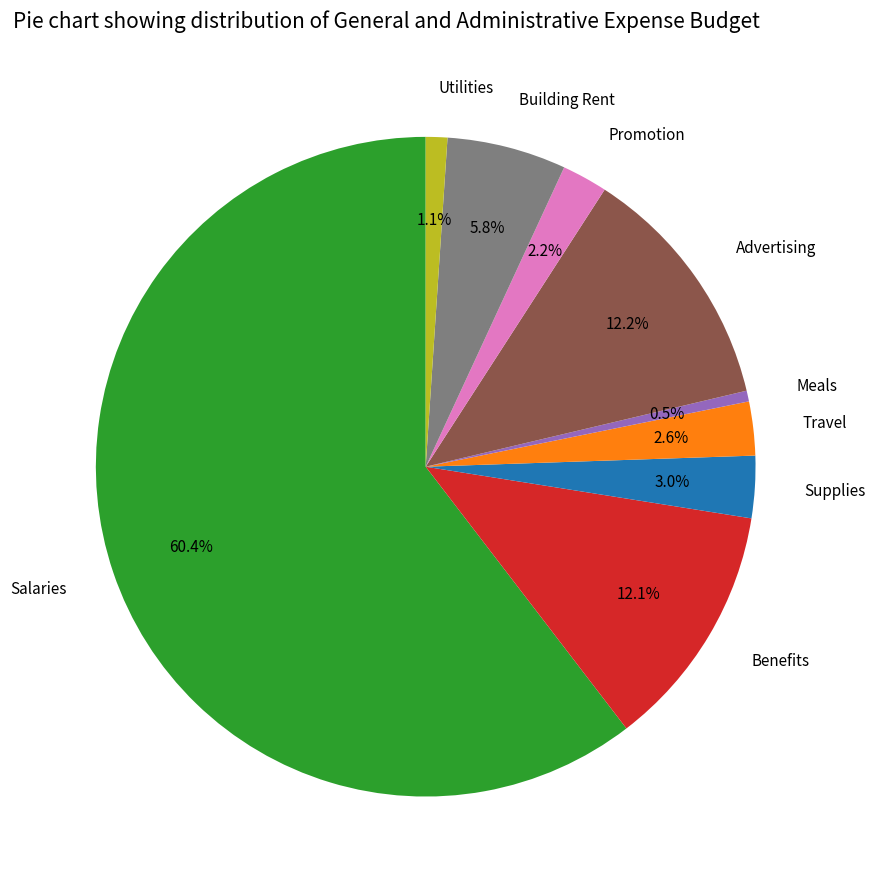

Is there a majority slice in this chart?

Yes